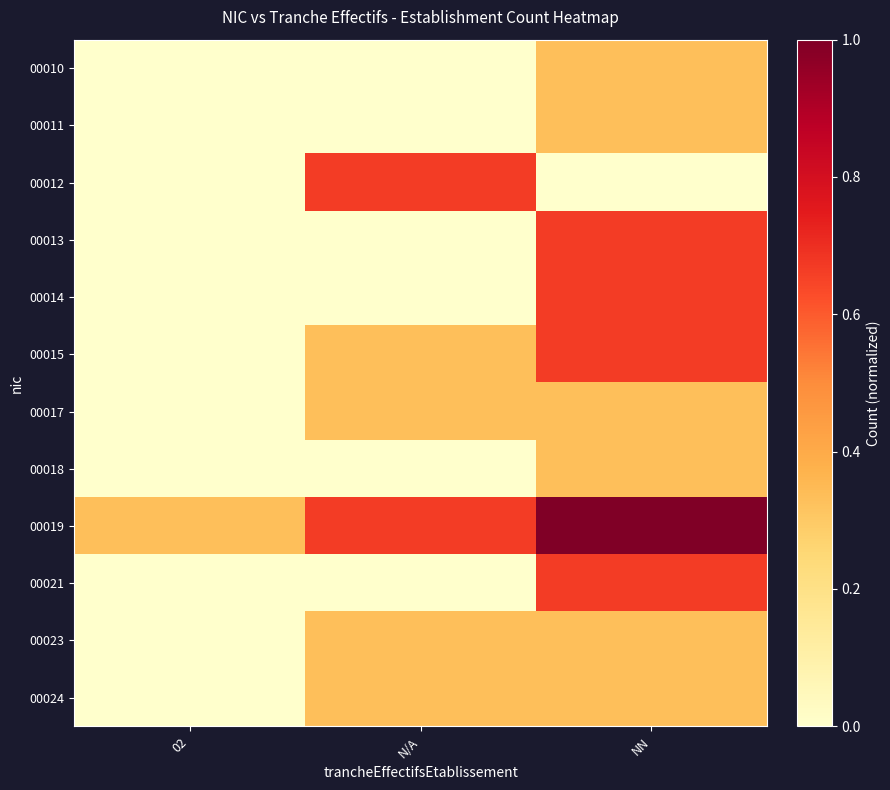

Reading right to left, extract all data points from this chart.

00010: NN=0.3	N/A=0.0	02=0.0
00011: NN=0.3	N/A=0.0	02=0.0
00012: NN=0.0	N/A=0.7	02=0.0
00013: NN=0.7	N/A=0.0	02=0.0
00014: NN=0.7	N/A=0.0	02=0.0
00015: NN=0.7	N/A=0.3	02=0.0
00017: NN=0.3	N/A=0.3	02=0.0
00018: NN=0.3	N/A=0.0	02=0.0
00019: NN=1.0	N/A=0.7	02=0.3
00021: NN=0.7	N/A=0.0	02=0.0
00023: NN=0.3	N/A=0.3	02=0.0
00024: NN=0.3	N/A=0.3	02=0.0